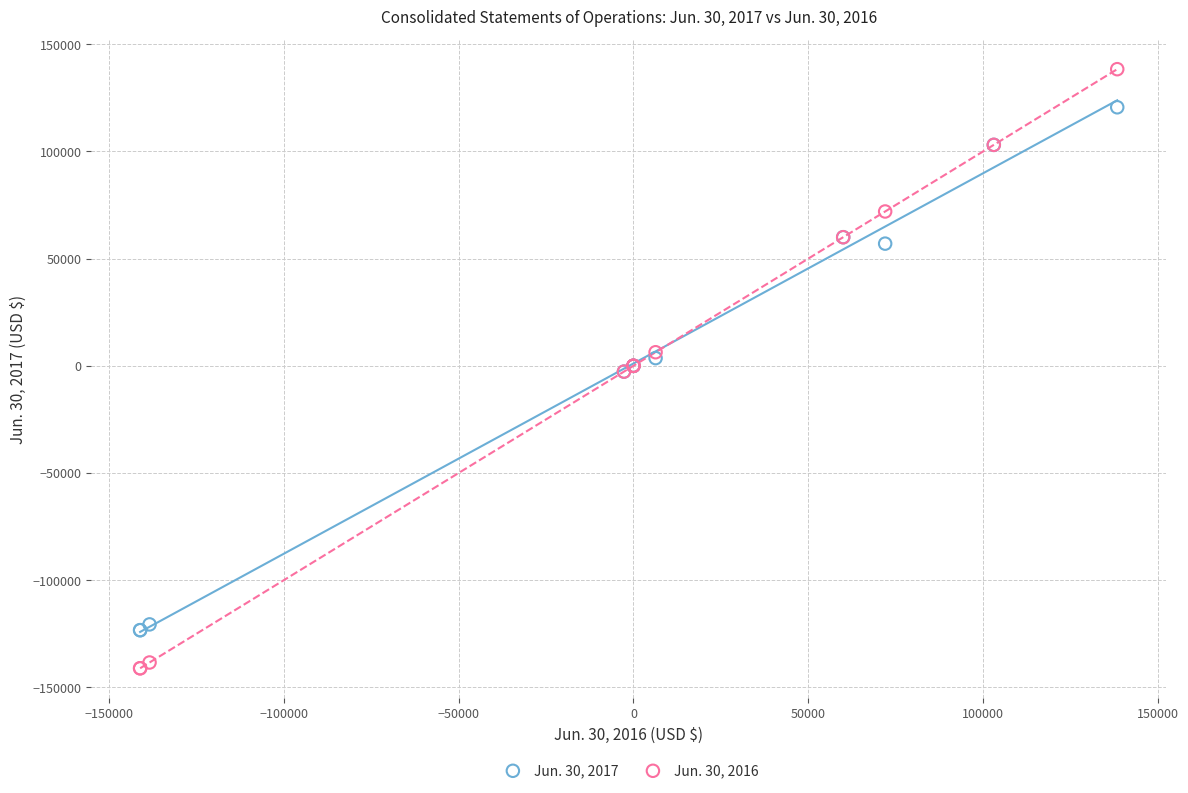

Which series contains the lowest Y value?

Jun. 30, 2016